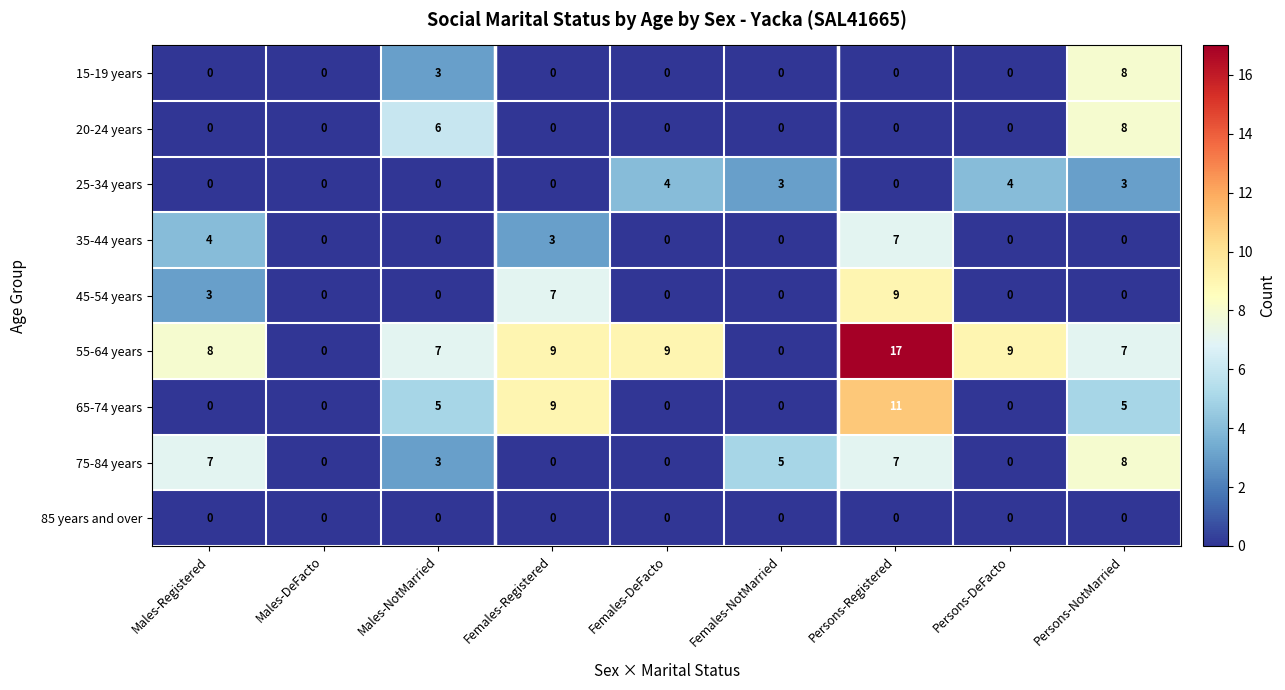

What is the difference between the highest and lowest values at Females-Registered?

9